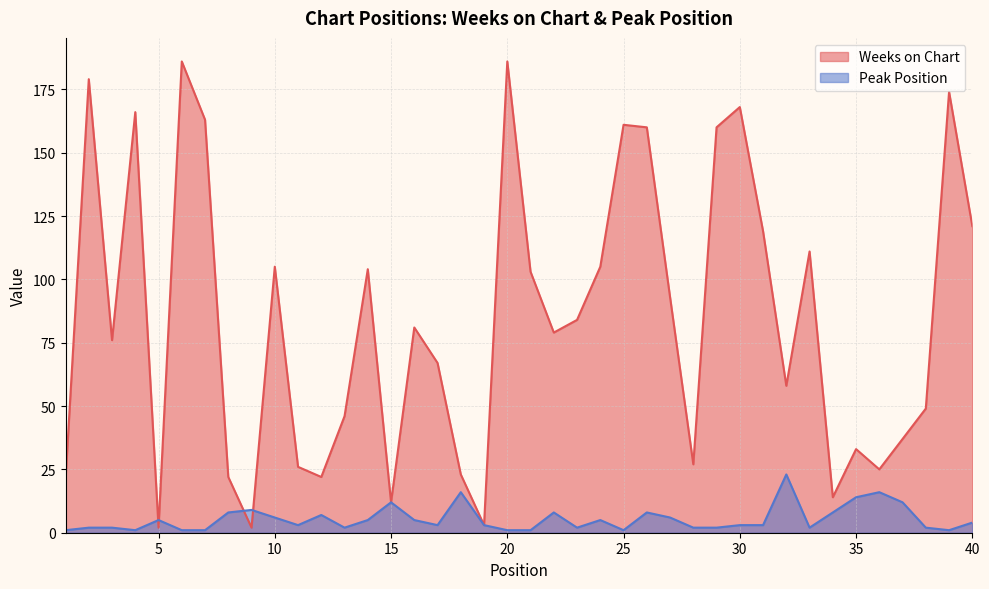

How many lines are shown in the chart?

2